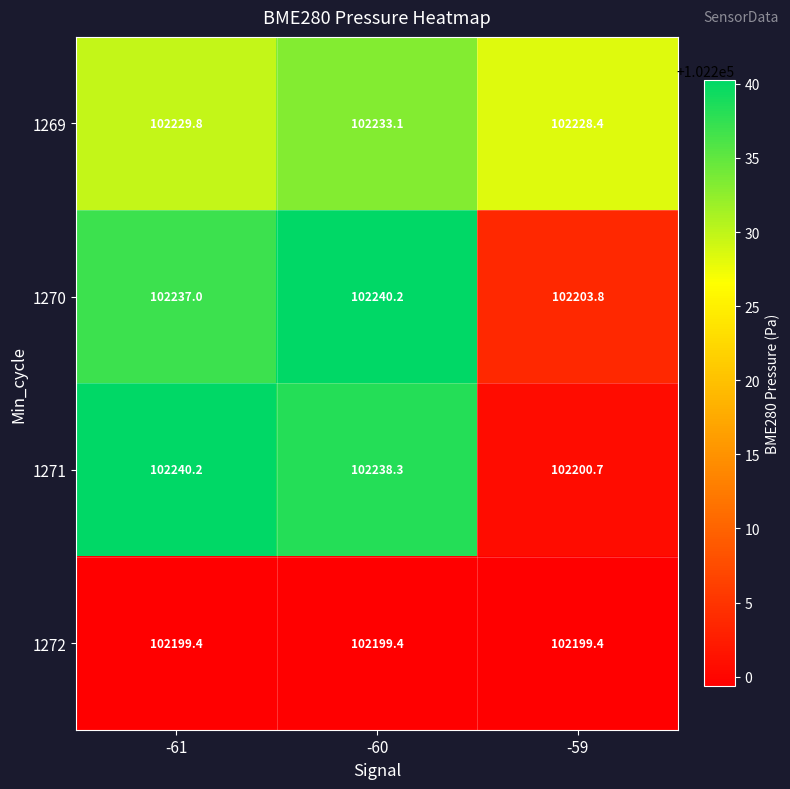

At which label does 1271 first exceed 102238?

-61